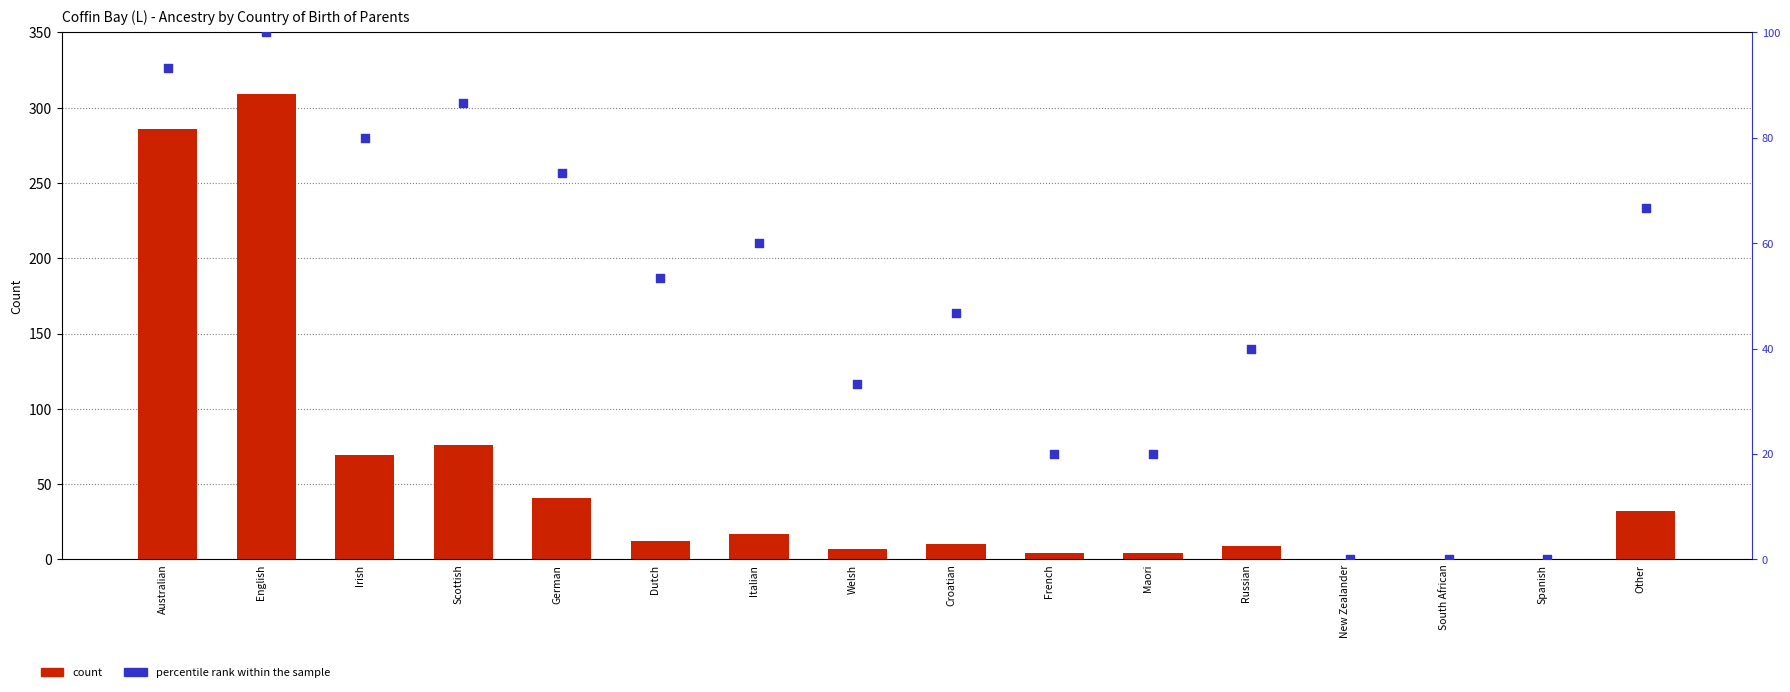

Is the value of count at Maori greater than the value of percentile rank within the sample at Irish?

No